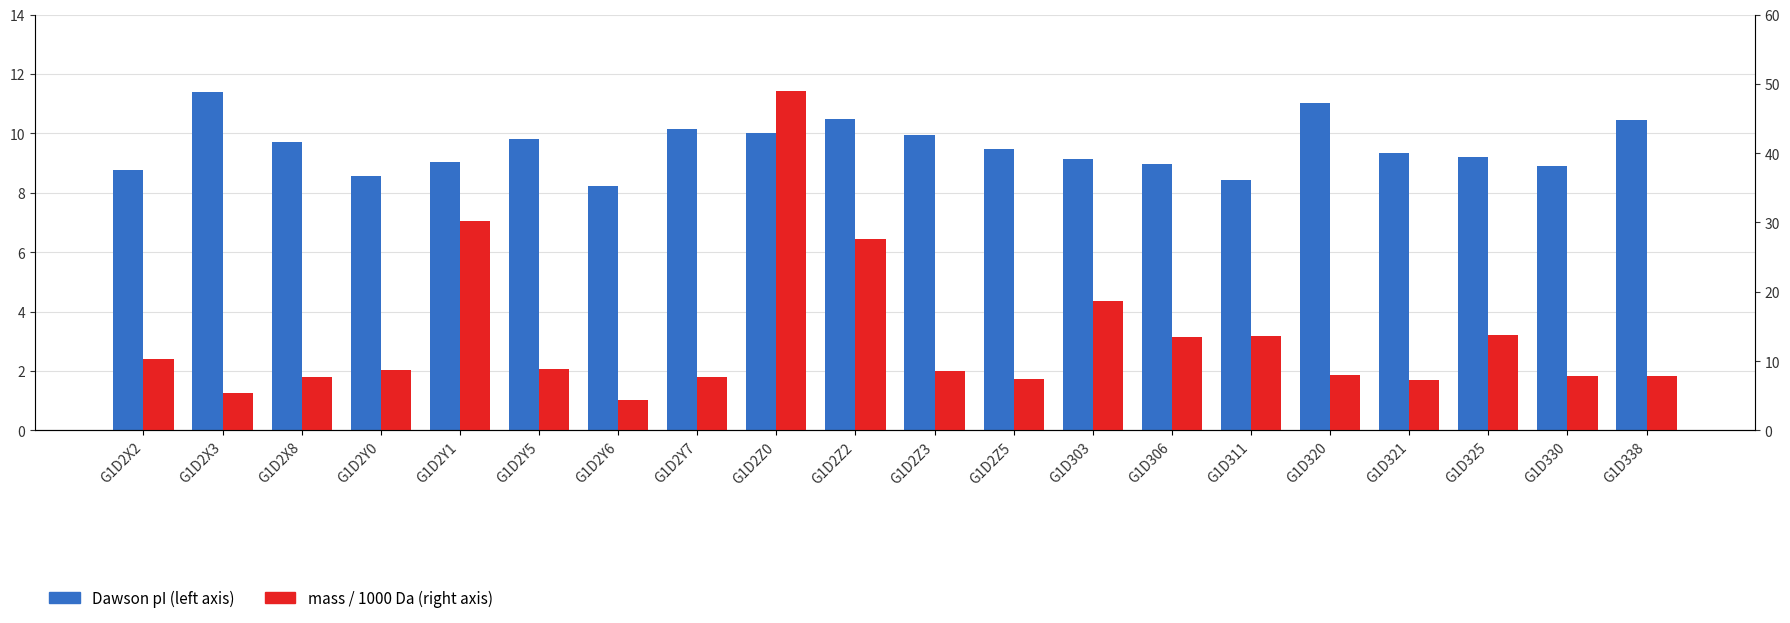

What is the label of the 5th bar from the right?

G1D320